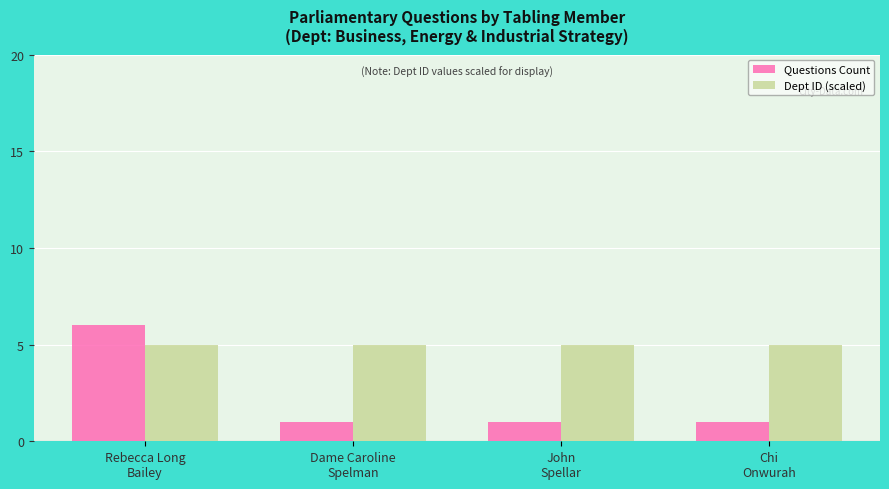

Which series has the largest total across all categories?

Dept ID (scaled)